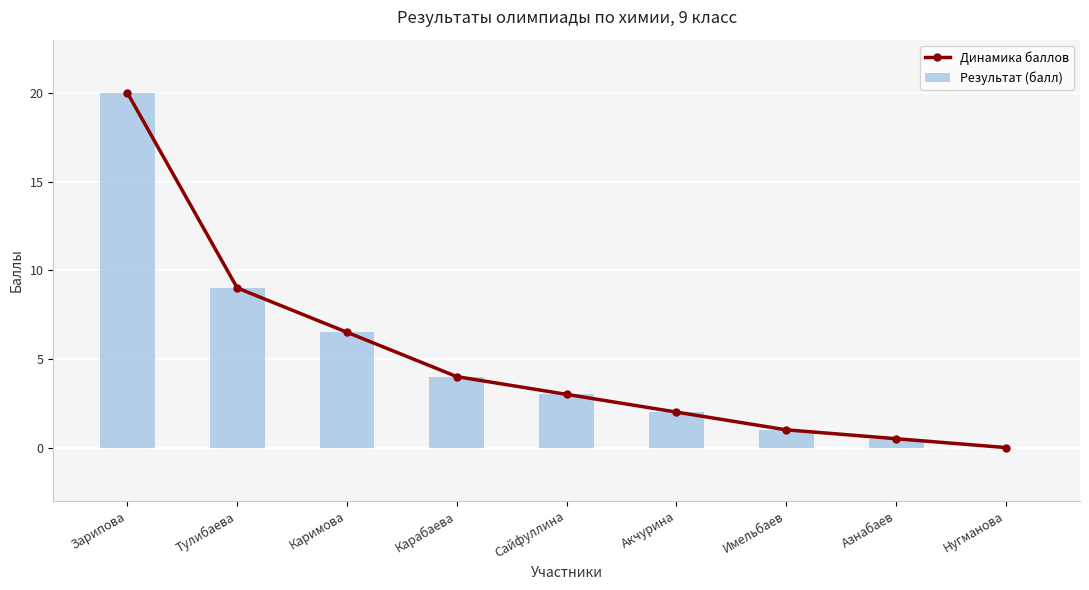

Rank the categories by Результат (балл) value from lowest to highest.

Нугманова, Азнабаев, Имельбаев, Акчурина, Сайфуллина, Карабаева, Каримова, Тулибаева, Зарипова